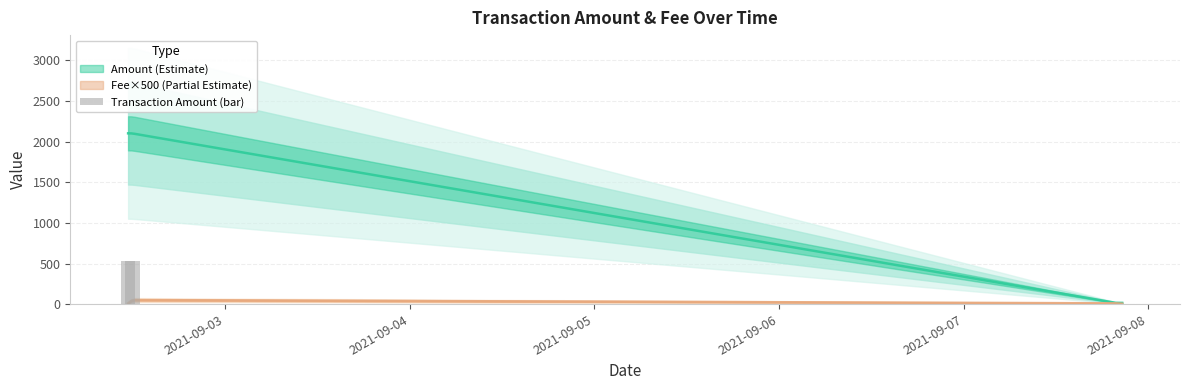

Rank the categories by Fee value from lowest to highest.

2021-09-07 20:36:00, 2021-09-07 19:48:00, 2021-09-02 11:24:00, 2021-09-02 11:57:00